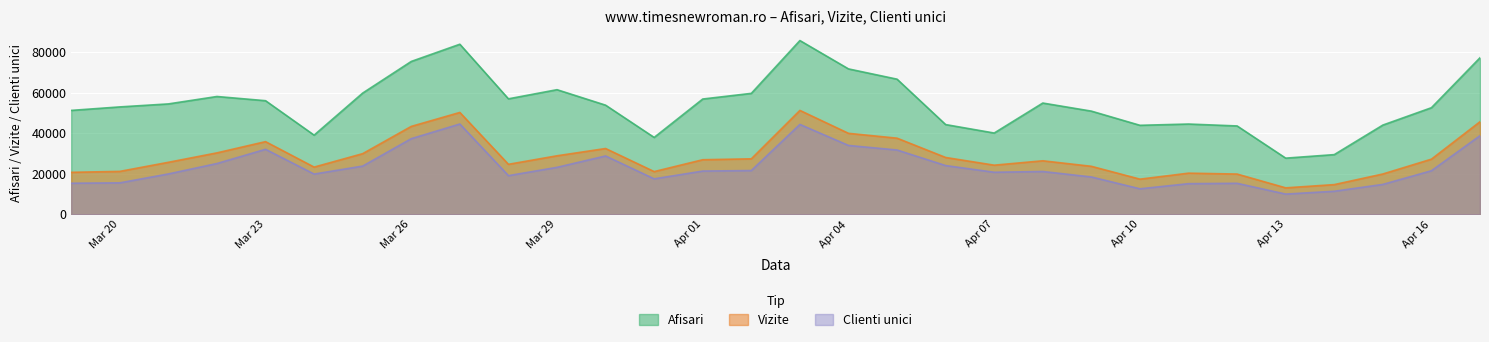

What is the difference between the highest and lowest values at 2024.3.25?

36028